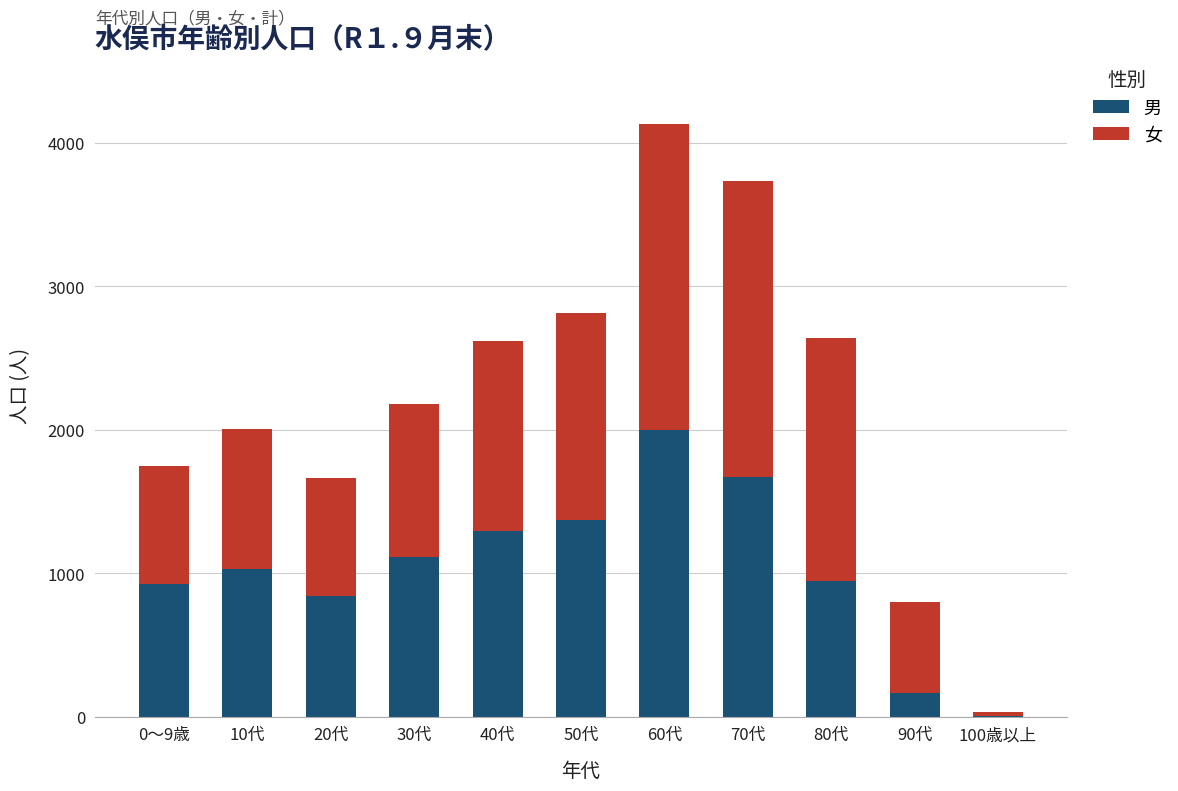

What is the highest value of the 男 series?

1998